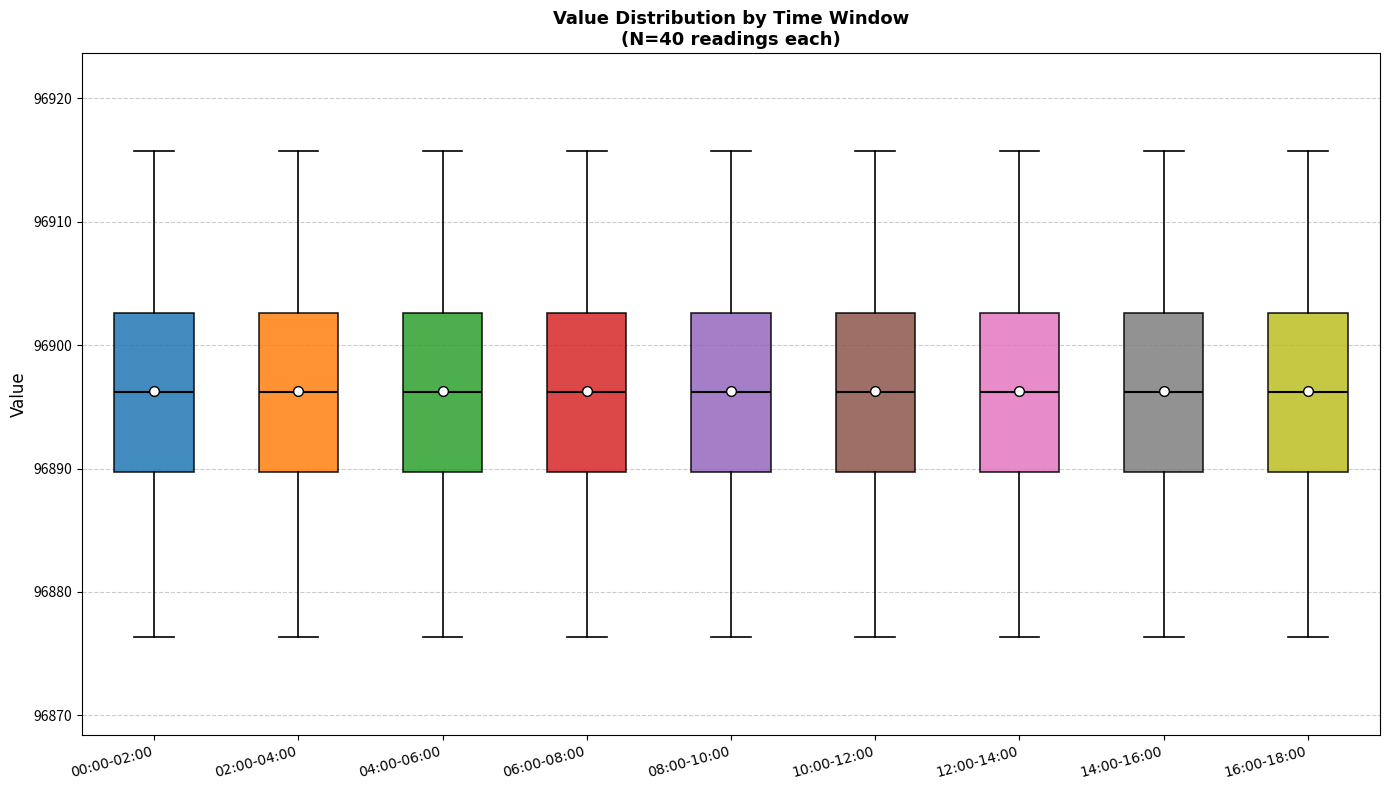

Reading left to right, transcribe this box plot: for each box, give where its median line is, the range the box spans, and where its two whiskers end, as read against the y-axis. The values are not printed on the chart, so give them approximately, as read against the axis.

00:00-02:00: median 96896, box 96890 to 96903, whiskers 96876 to 96916
02:00-04:00: median 96896, box 96890 to 96903, whiskers 96876 to 96916
04:00-06:00: median 96896, box 96890 to 96903, whiskers 96876 to 96916
06:00-08:00: median 96896, box 96890 to 96903, whiskers 96876 to 96916
08:00-10:00: median 96896, box 96890 to 96903, whiskers 96876 to 96916
10:00-12:00: median 96896, box 96890 to 96903, whiskers 96876 to 96916
12:00-14:00: median 96896, box 96890 to 96903, whiskers 96876 to 96916
14:00-16:00: median 96896, box 96890 to 96903, whiskers 96876 to 96916
16:00-18:00: median 96896, box 96890 to 96903, whiskers 96876 to 96916